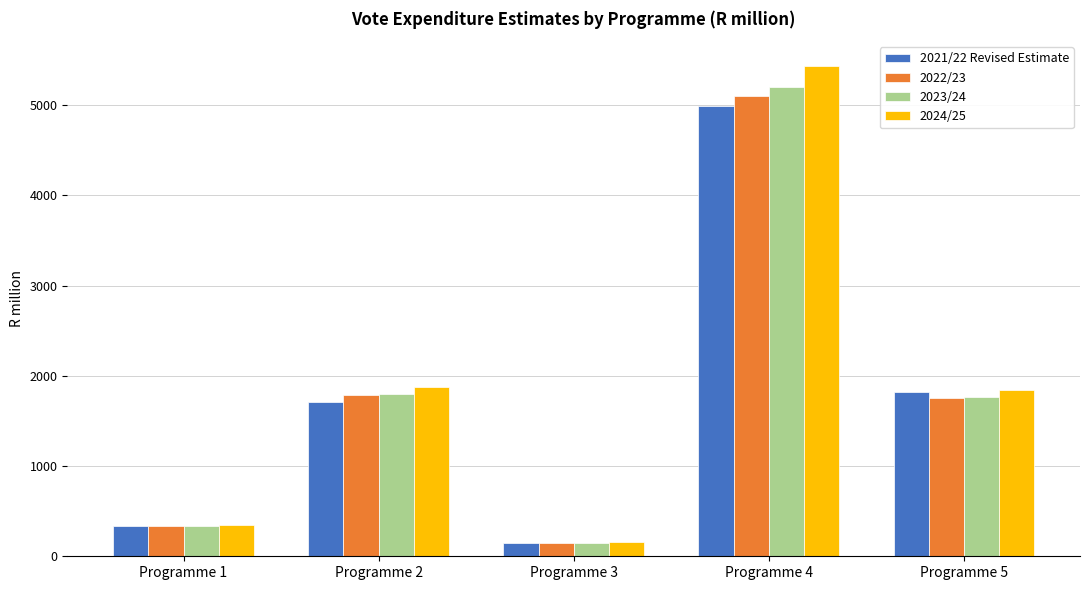

What is the total value across all series at Programme 2?

7156.5